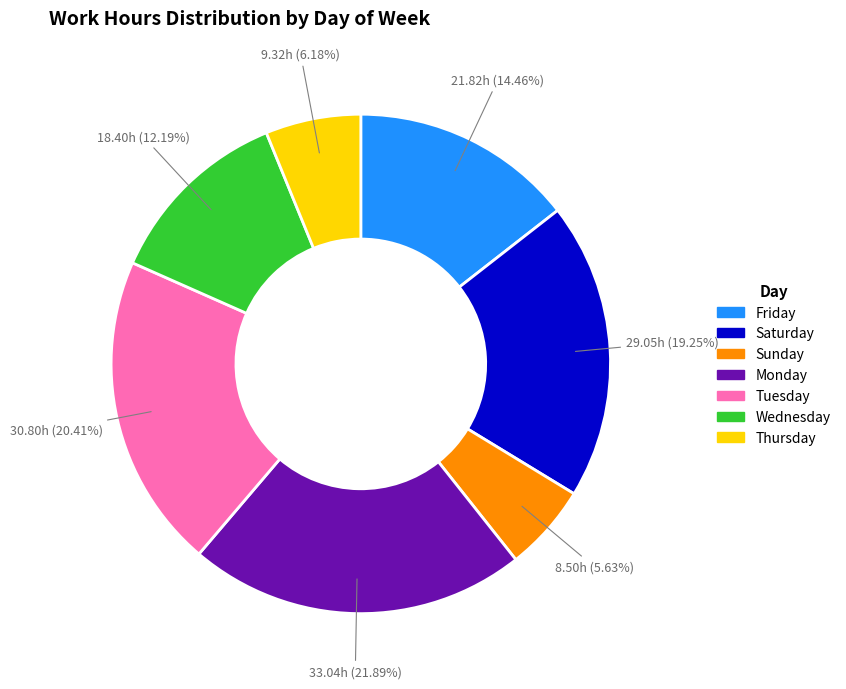

Does any single category account for the majority?

No